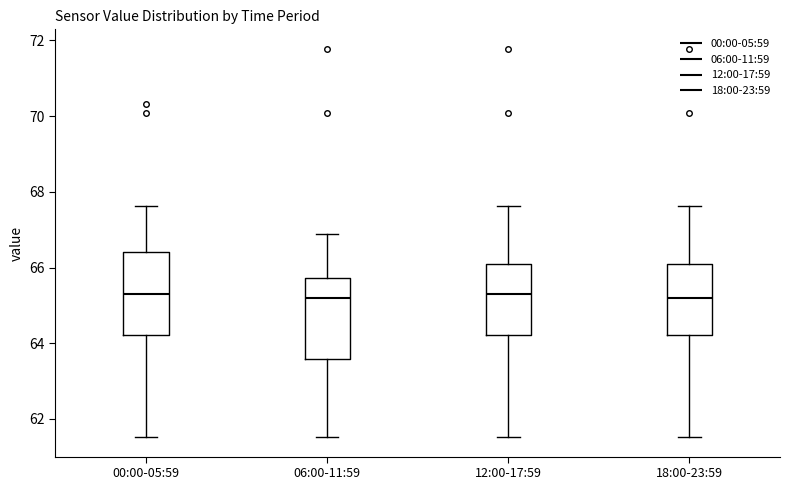

Reading left to right, transcribe this box plot: for each box, give where its median line is, the range the box spans, and where its two whiskers end, as read against the y-axis. The values are not printed on the chart, so give them approximately, as read against the axis.

00:00-05:59: median 65.4, box 64.2 to 66.4, whiskers 61.6 to 67.6
06:00-11:59: median 65.2, box 63.6 to 65.8, whiskers 61.6 to 66.8
12:00-17:59: median 65.4, box 64.2 to 66.2, whiskers 61.6 to 67.6
18:00-23:59: median 65.2, box 64.2 to 66.2, whiskers 61.6 to 67.6